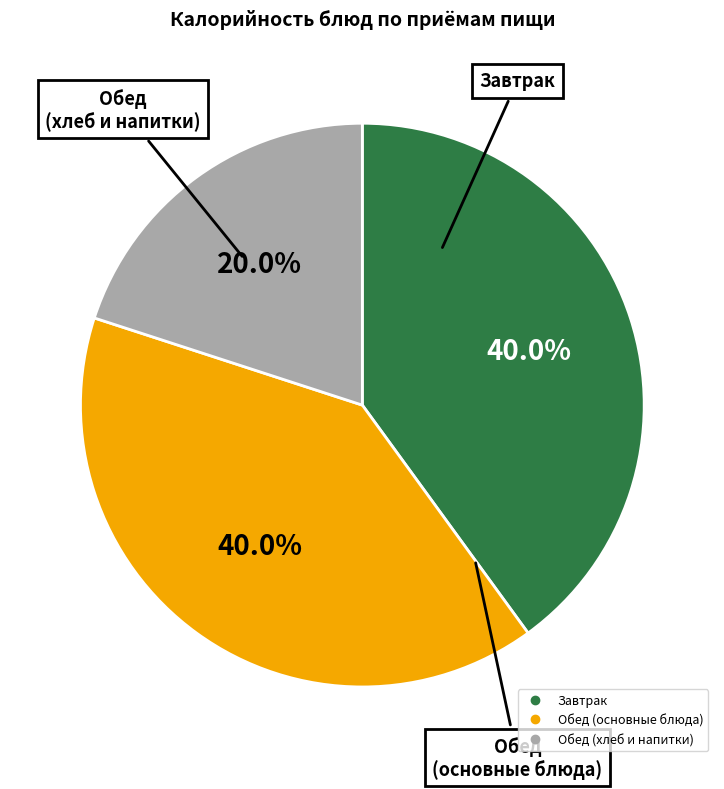

Is there a majority slice in this chart?

No